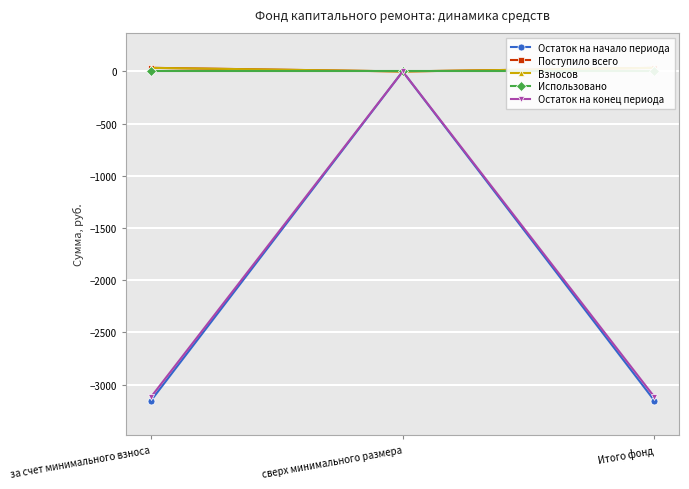

Which series has the widest spread of values?

Остаток на начало периода